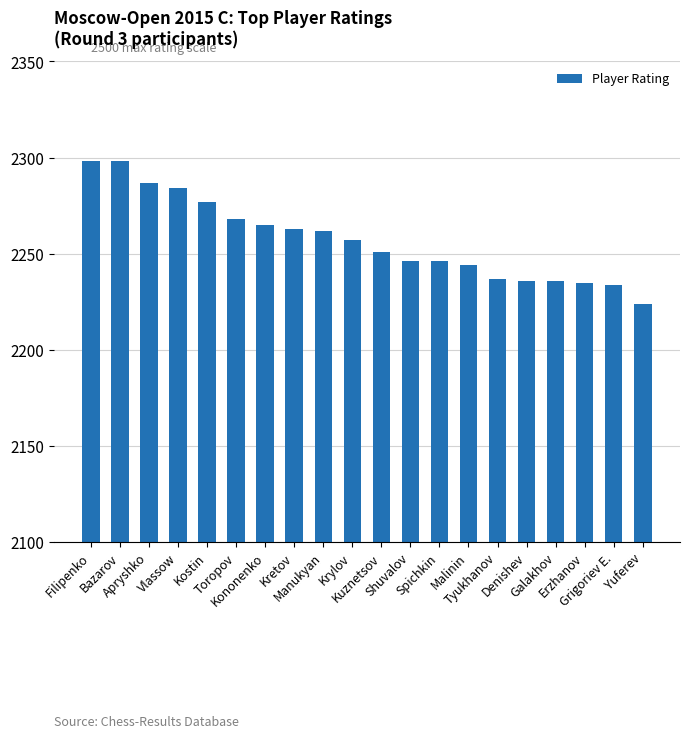

What is the ratio of the value at Apryshko to the value at Kuznetsov?

1.0